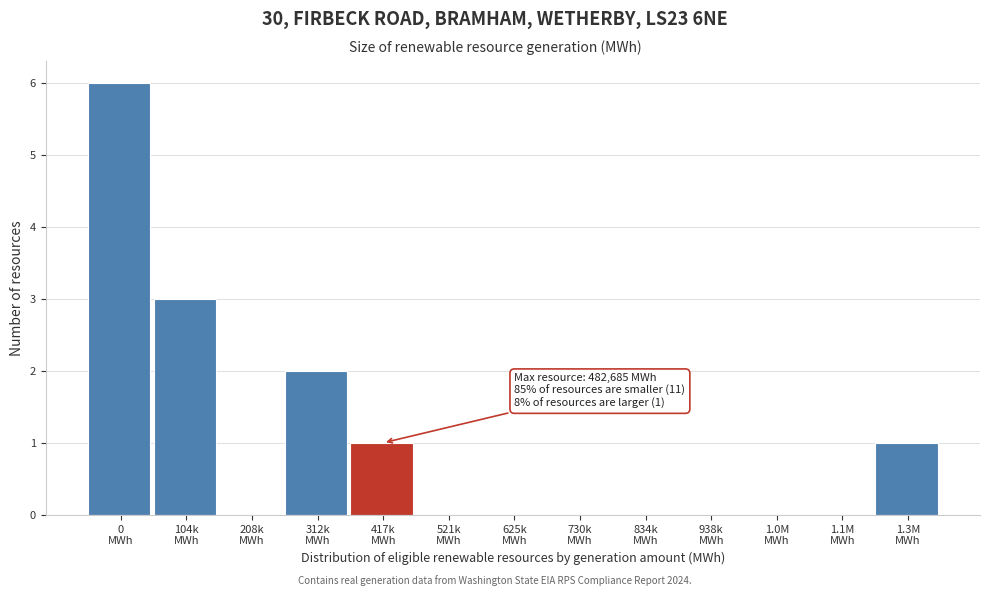

What is the sum of all values?

13